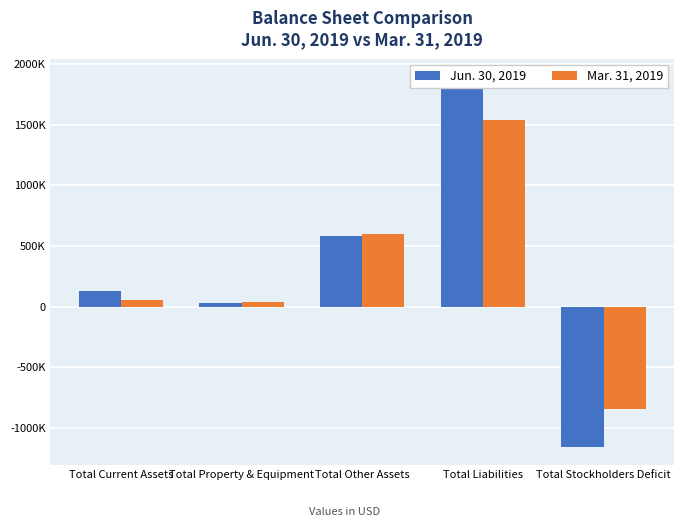

At which category is the sum across all series the highest?

Total Liabilities